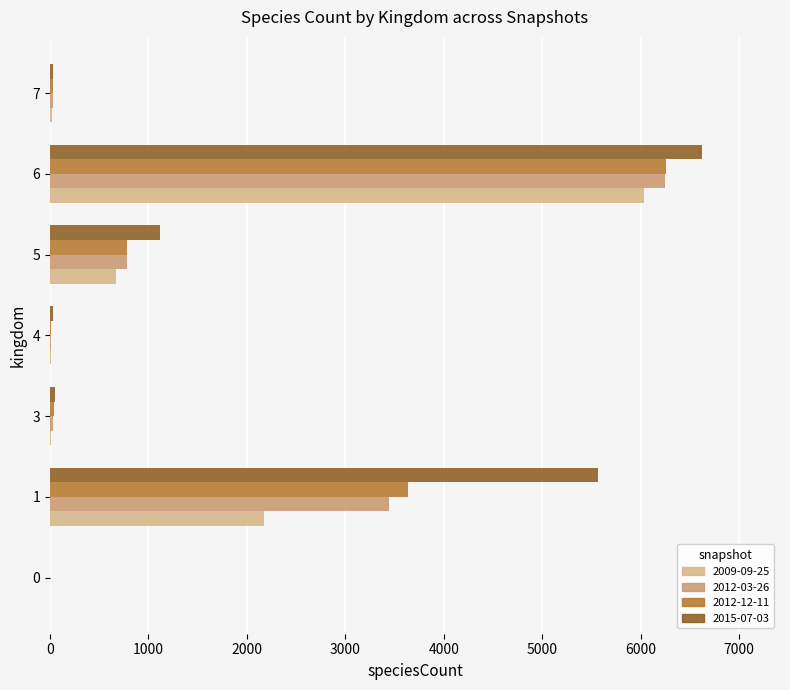

Is the value of 2012-03-26 at 5 greater than the value of 2015-07-03 at 5?

No